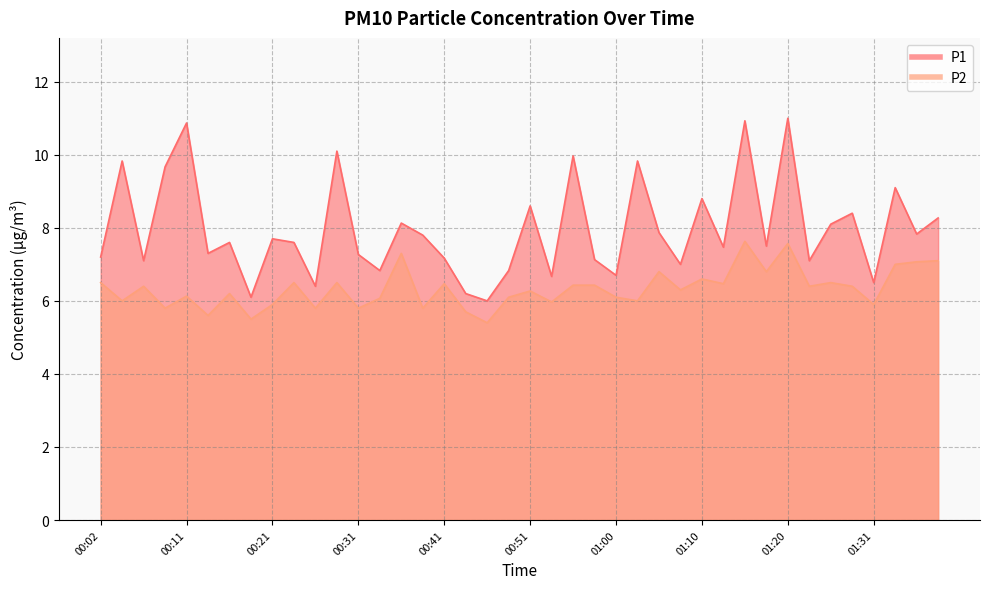

Reading left to right, list all the values displayed in this chart.

P1: 00:02=7.2	00:04=9.8	00:06=7.1	00:09=9.7	00:11=10.9	00:14=7.3	00:16=7.6	00:19=6.1	00:21=7.7	00:24=7.6	00:26=6.4	00:28=10.1	00:31=7.3	00:33=6.8	00:36=8.1	00:38=7.8	00:41=7.2	00:43=6.2	00:46=6.0	00:48=6.8	00:51=8.6	00:53=6.7	00:56=10.0	00:58=7.1	01:00=6.7	01:03=9.8	01:05=7.9	01:08=7.0	01:10=8.8	01:13=7.5	01:15=10.9	01:18=7.5	01:20=11.0	01:23=7.1	01:26=8.1	01:28=8.4	01:31=6.5	01:33=9.1	01:36=7.8	01:38=8.3
P2: 00:02=6.5	00:04=6.0	00:06=6.4	00:09=5.8	00:11=6.1	00:14=5.6	00:16=6.2	00:19=5.5	00:21=5.9	00:24=6.5	00:26=5.8	00:28=6.5	00:31=5.8	00:33=6.1	00:36=7.3	00:38=5.8	00:41=6.5	00:43=5.7	00:46=5.4	00:48=6.1	00:51=6.3	00:53=6.0	00:56=6.4	00:58=6.4	01:00=6.1	01:03=6.0	01:05=6.8	01:08=6.3	01:10=6.6	01:13=6.5	01:15=7.6	01:18=6.8	01:20=7.6	01:23=6.4	01:26=6.5	01:28=6.4	01:31=5.9	01:33=7.0	01:36=7.1	01:38=7.1